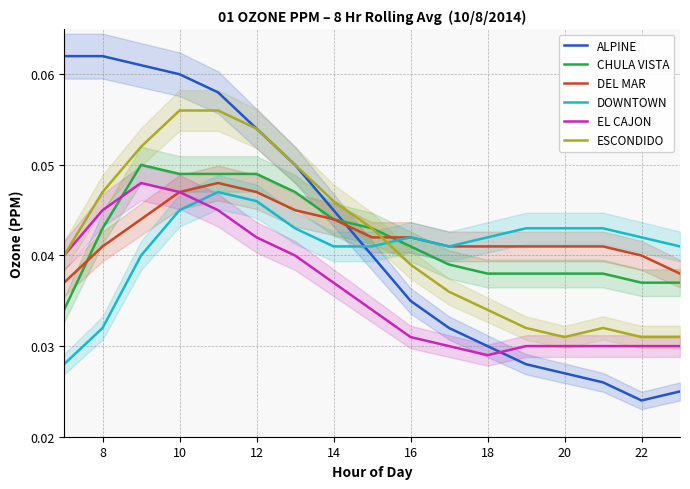

The value of EL CAJON at 8 is 0.1. True or false?

False